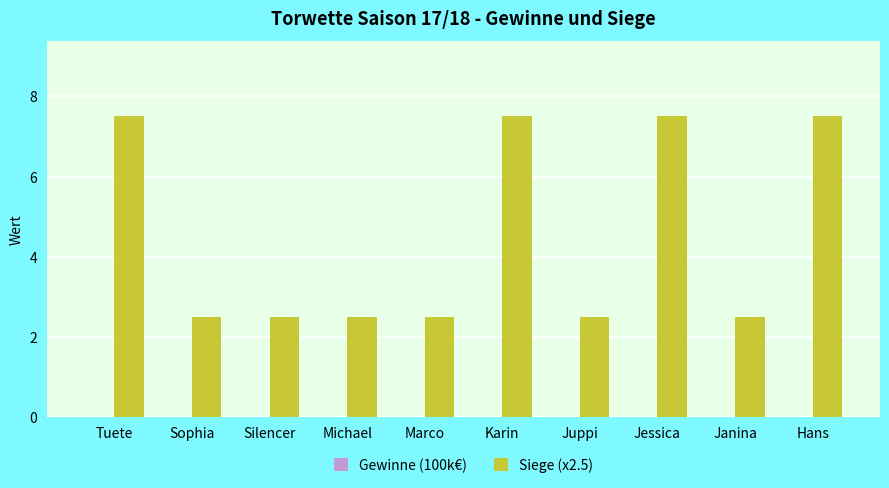

Which series has the largest total across all categories?

Siege (x2.5)